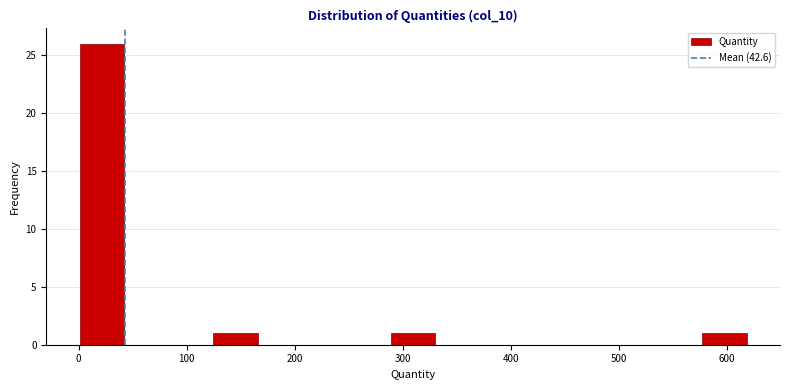

Reading left to right, list every bar in this chart as the range it spans on the x-axis followed by its height. Neither the bar edges nor the heights are printed on the chart, so give them approximately, as read against the axes.

0 to 40: 26
40 to 80: 0
80 to 120: 0
120 to 170: 1
170 to 210: 0
210 to 250: 0
250 to 290: 0
290 to 330: 1
330 to 370: 0
370 to 410: 0
410 to 450: 0
450 to 490: 0
490 to 540: 0
540 to 580: 0
580 to 620: 1